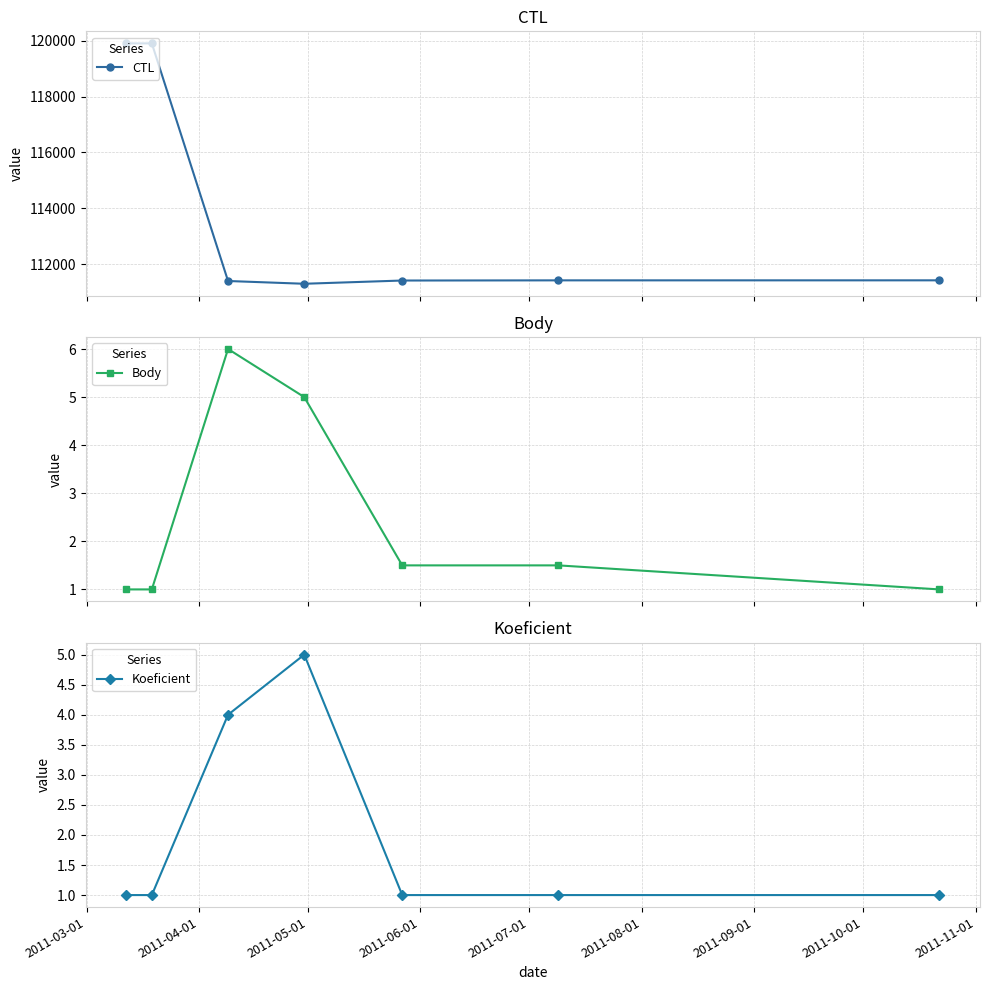

What is the maximum value for CTL?

119903